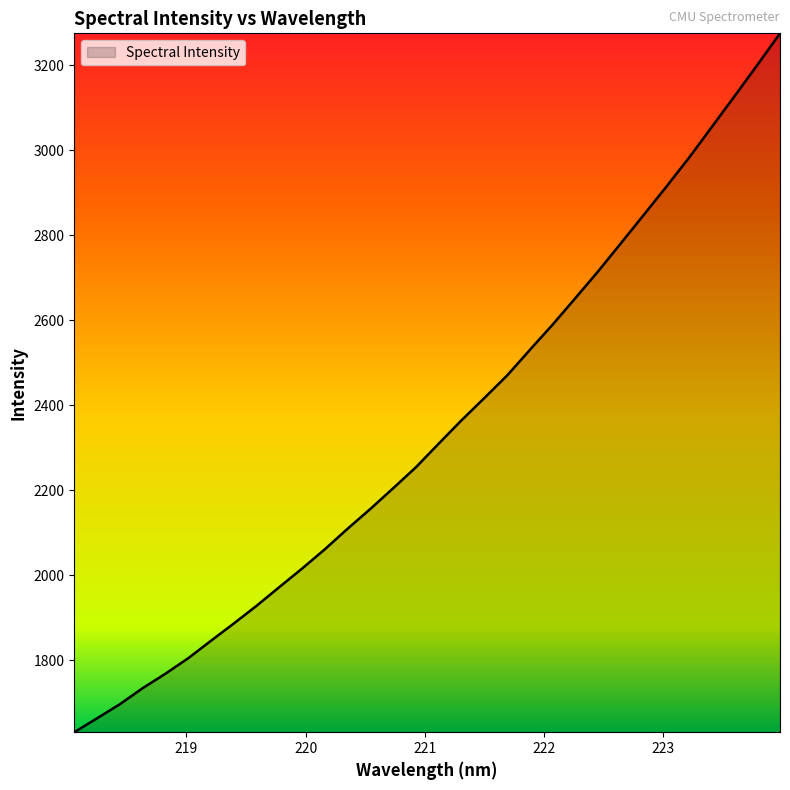

What is the minimum value shown in the chart?

1630.1